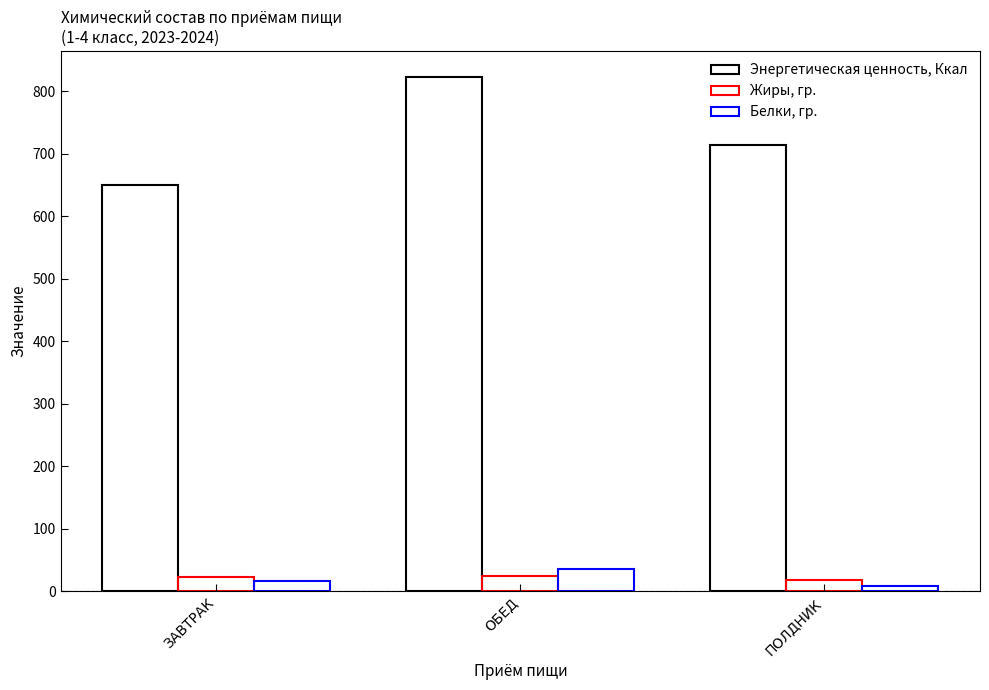

Is it true that Энергетическая ценность, Ккал equals 1332.3 at ОБЕД?

False